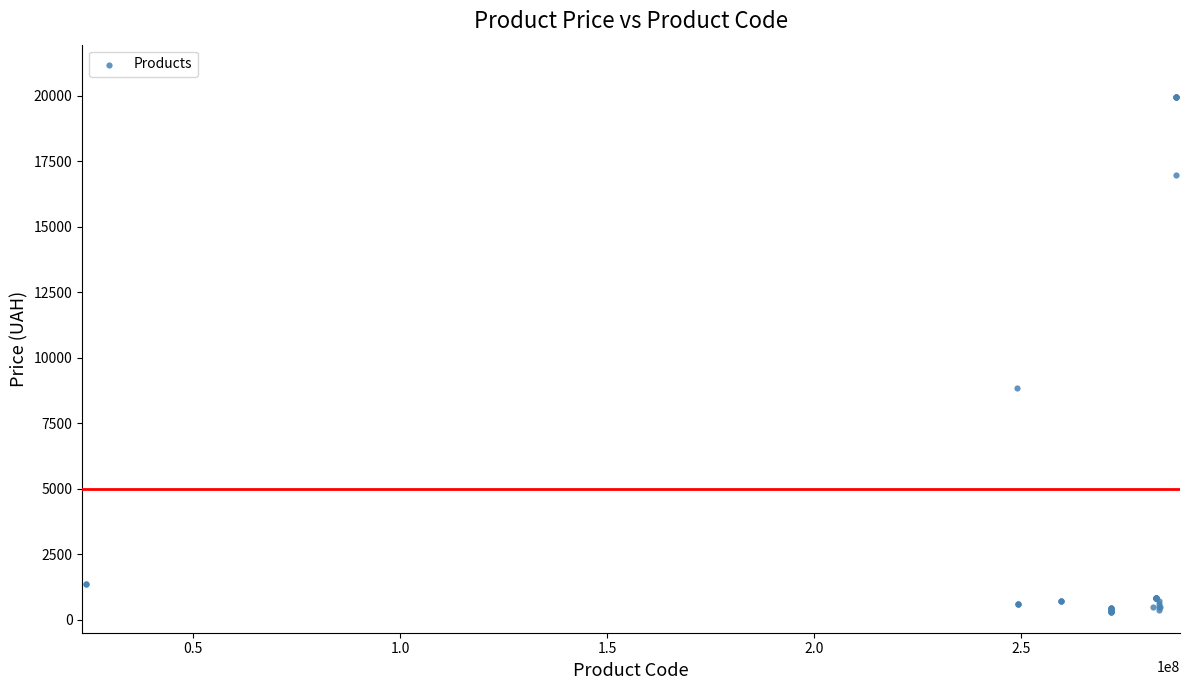

What Y value in the scatter plot is closest to 10137?

8856.7